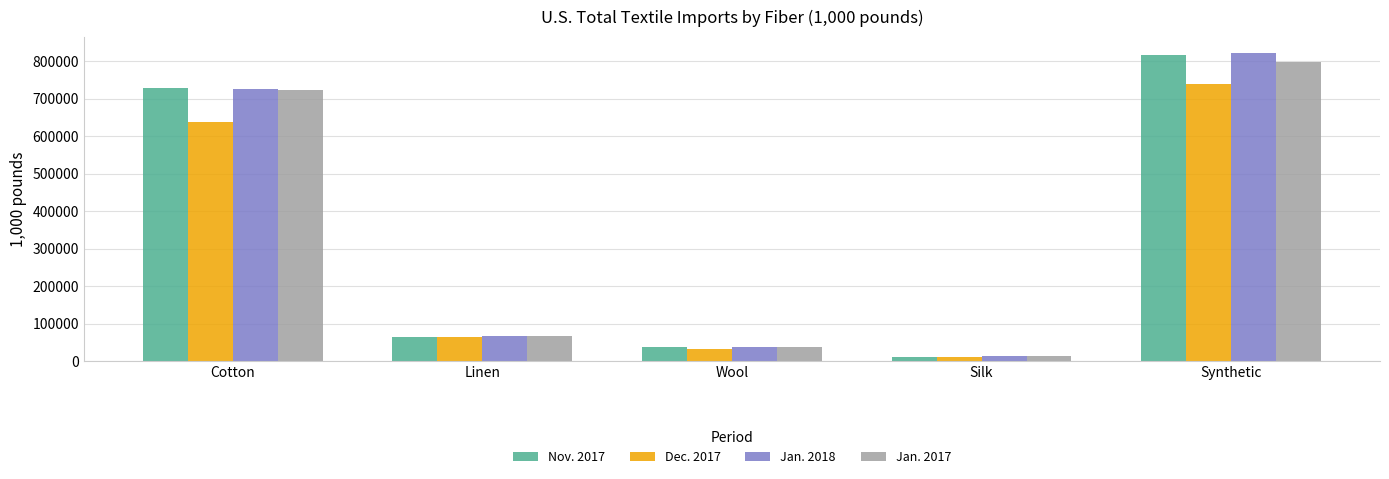

What are all the series names shown in the legend?

Nov. 2017, Dec. 2017, Jan. 2018, Jan. 2017